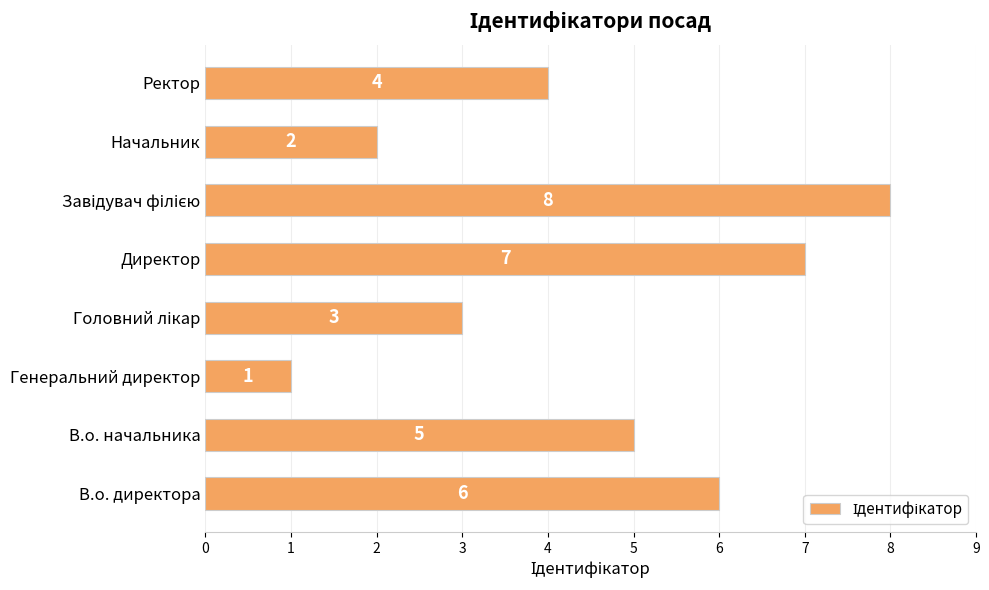

What is the sum of all values?

36